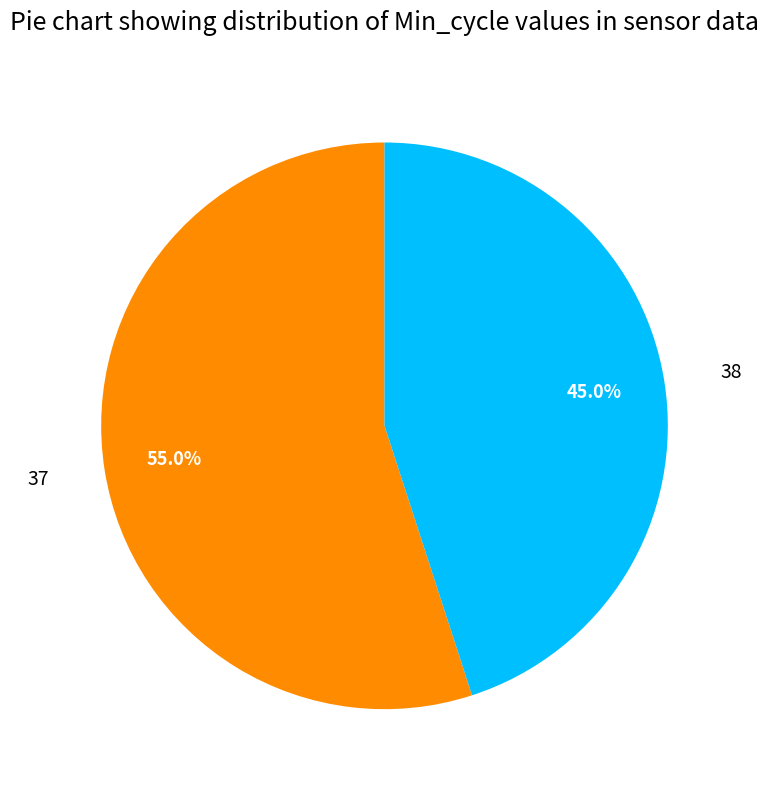

To the nearest percent, what is the average slice percentage?

50%